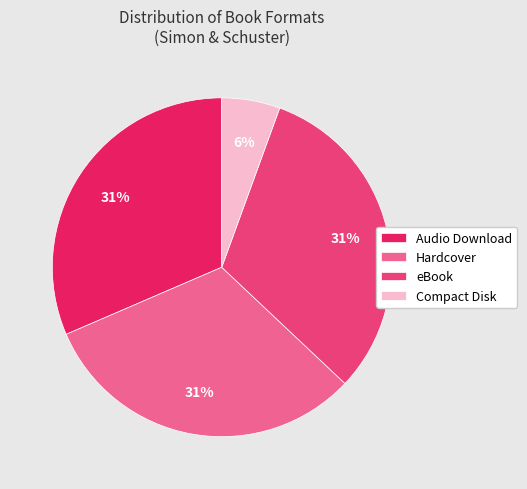

Count the number of slices in the pie.

4